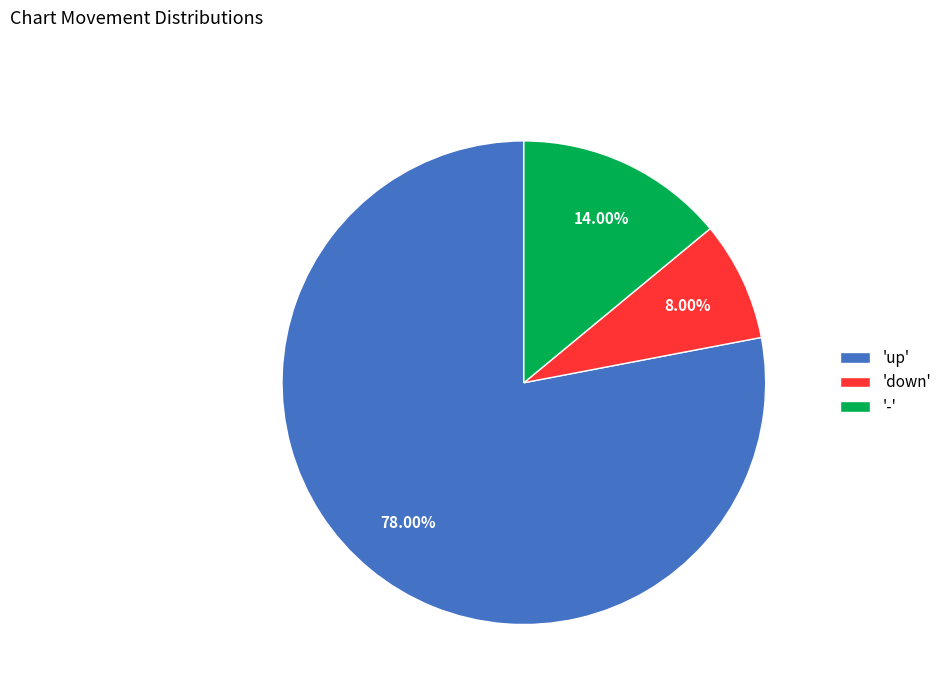

Combined, do 'down' and 'up' account for over 50%?

Yes